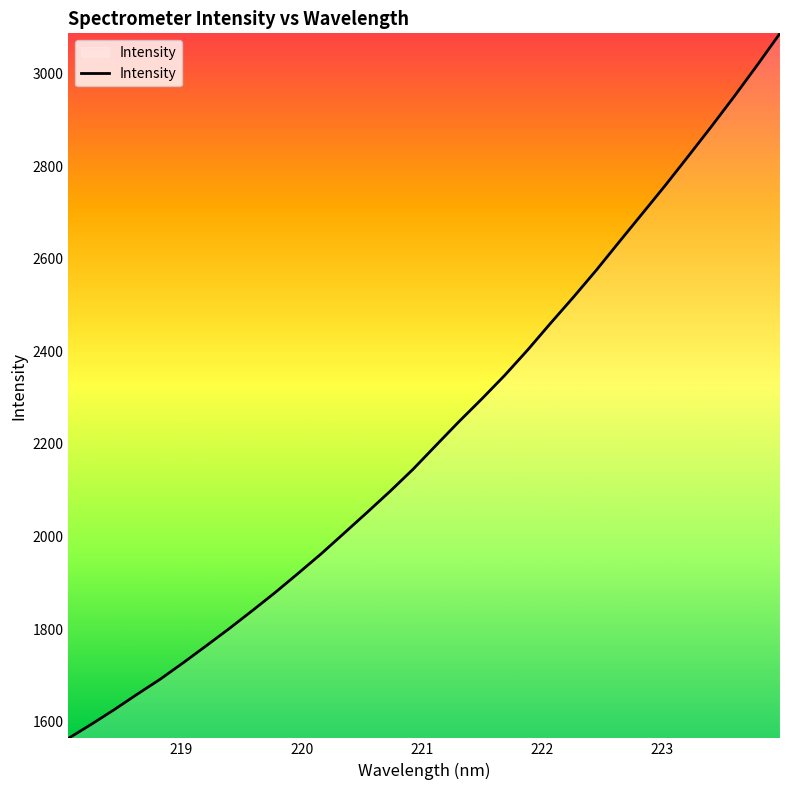

What is the minimum value shown in the chart?

1563.8